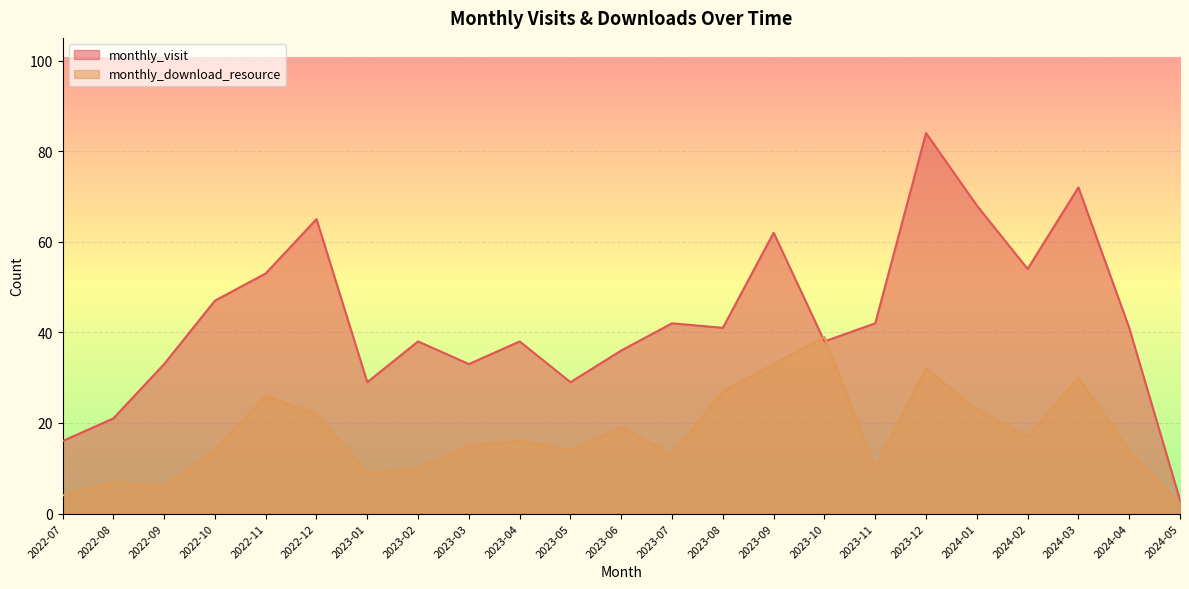

Where is monthly_visit nearest to the value 43?

2023-07